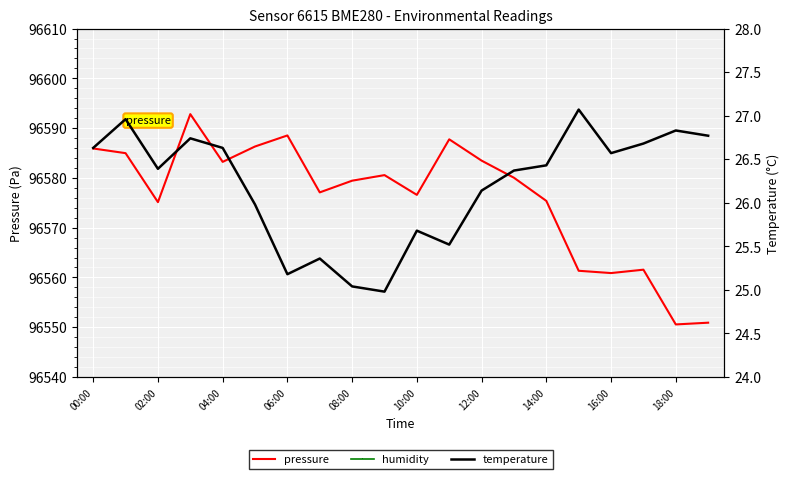

What is the minimum value for pressure?

96550.6